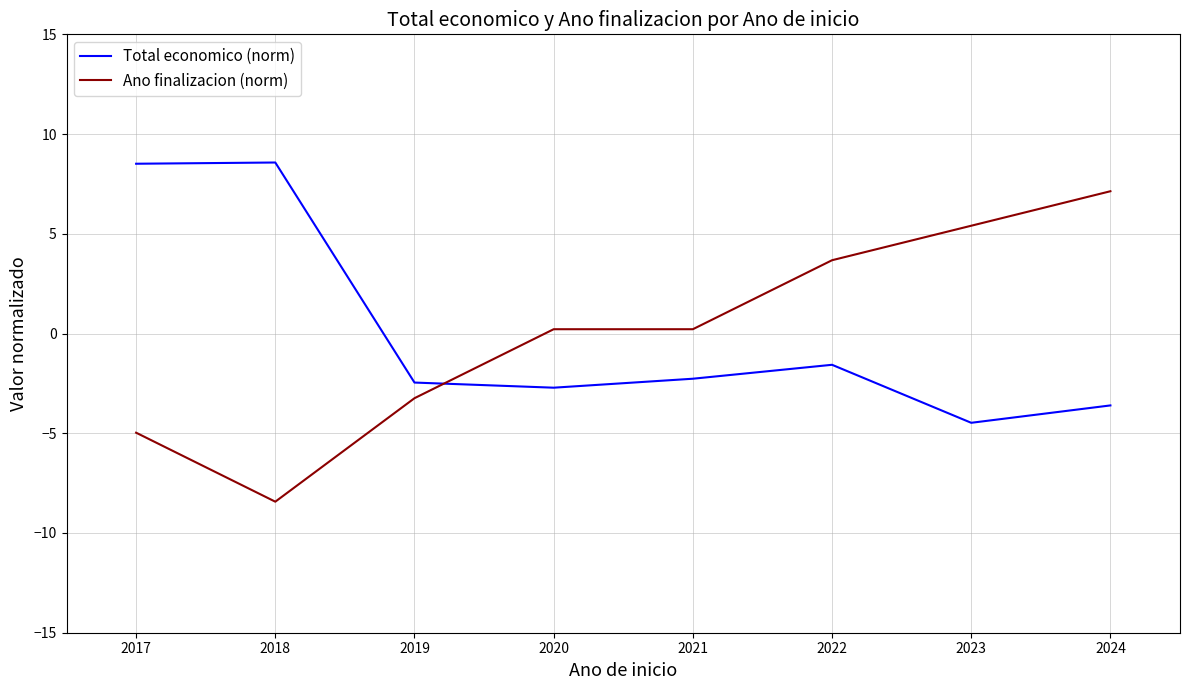

Which series has the largest range (max minus min)?

Ano finalizacion (norm)